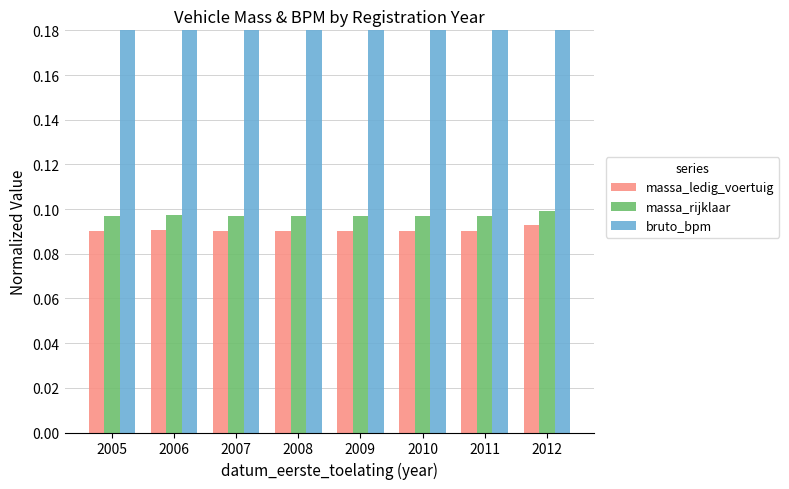

The bruto_bpm series shows 0.6 at 2010. True or false?

True